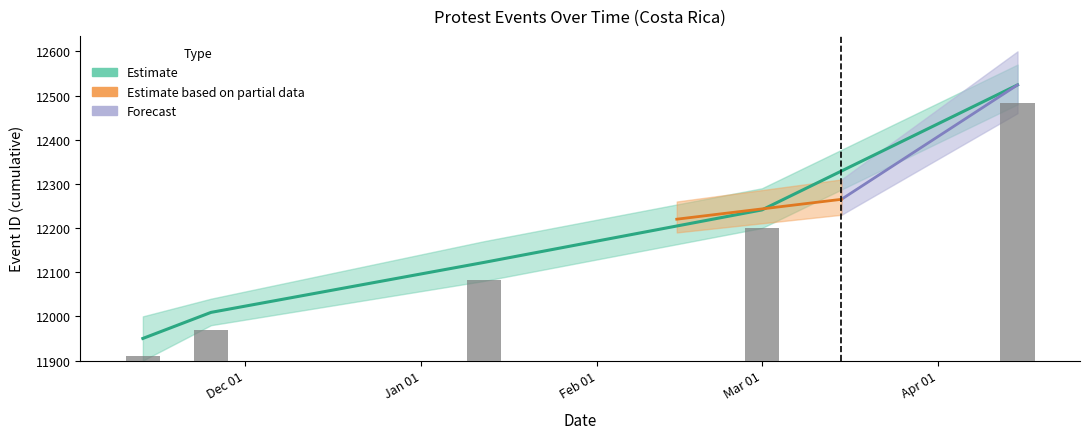

How many bars are there in total?

5